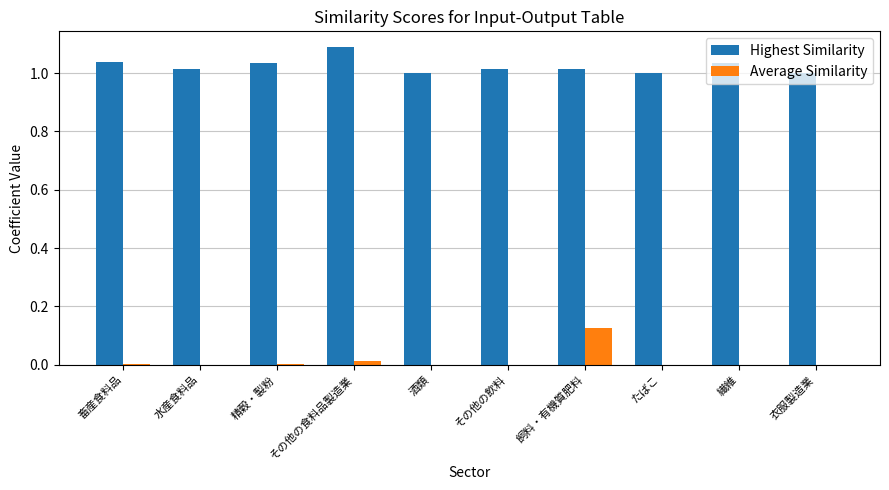

Which series has the widest spread of values?

Average Similarity